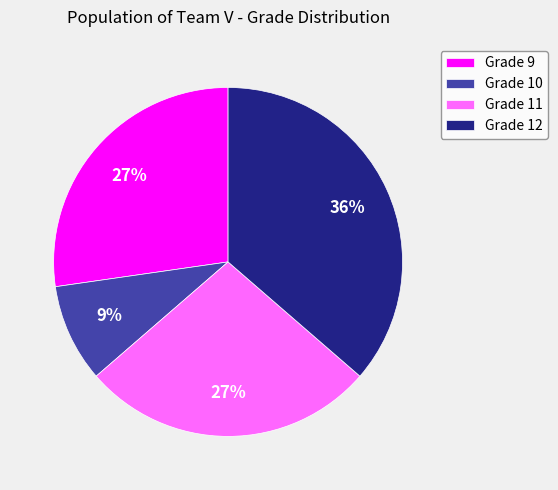

Is there a majority slice in this chart?

No